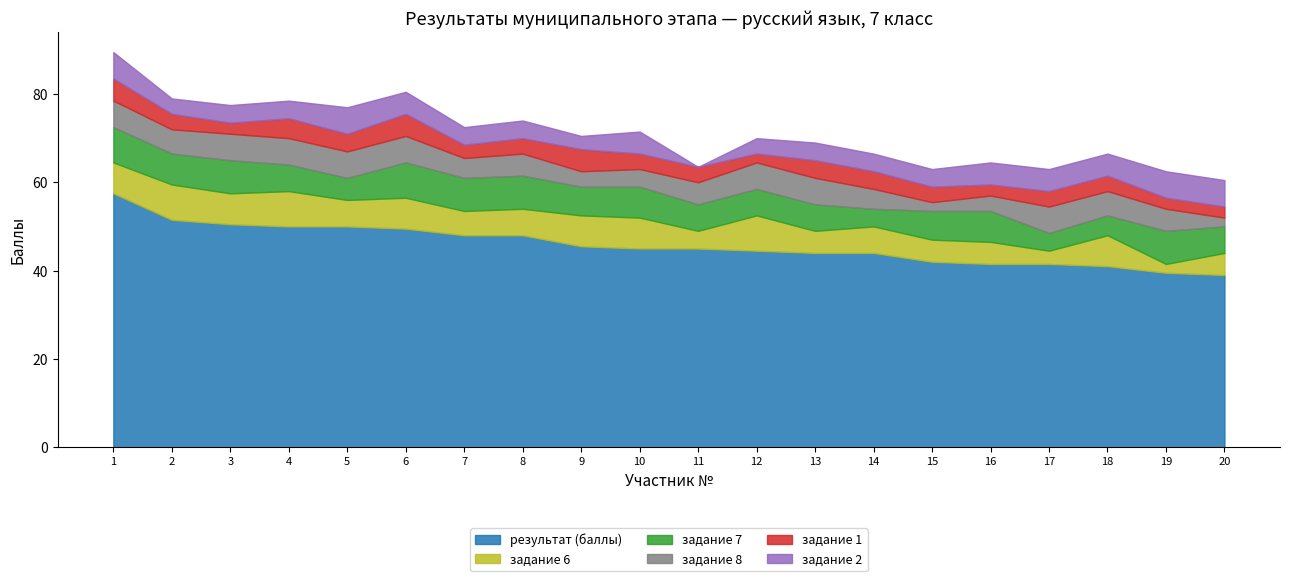

Is it true that задание 7 equals 4.9 at 3?

False